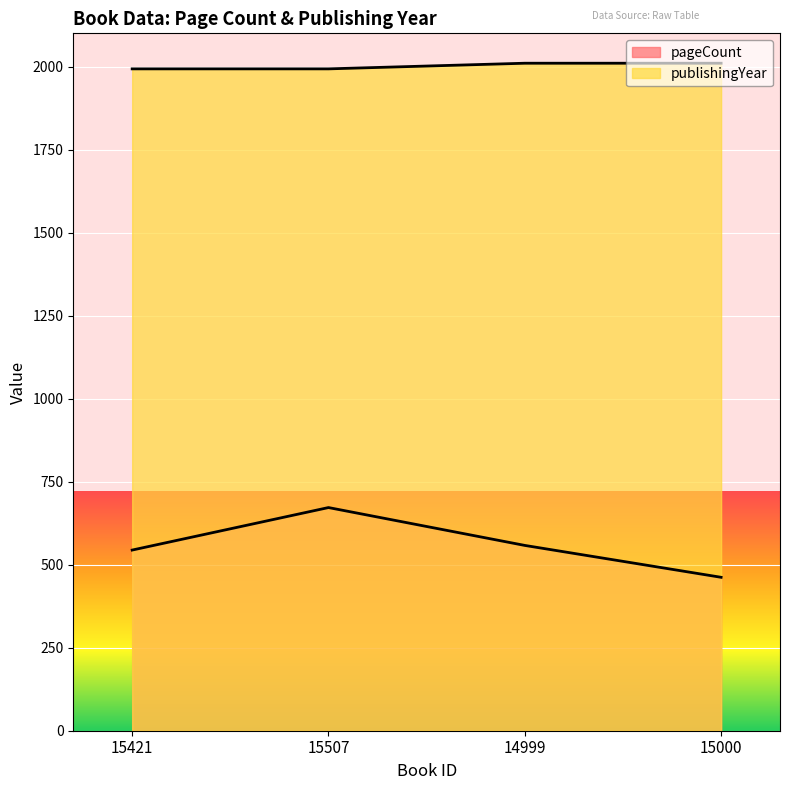

What is the total value across all series at 15421?

2537